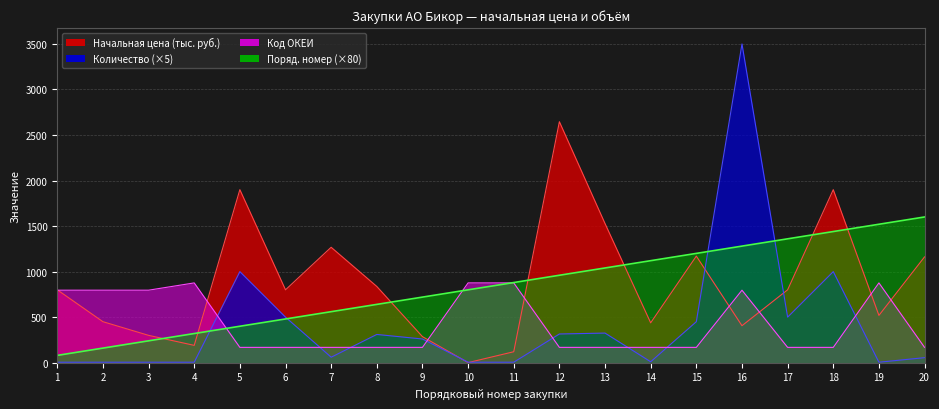

At 18, list the series in order from smallest to largest.

Код ОКЕИ, Количество, Порядковый номер, Начальная цена (тыс. руб.)